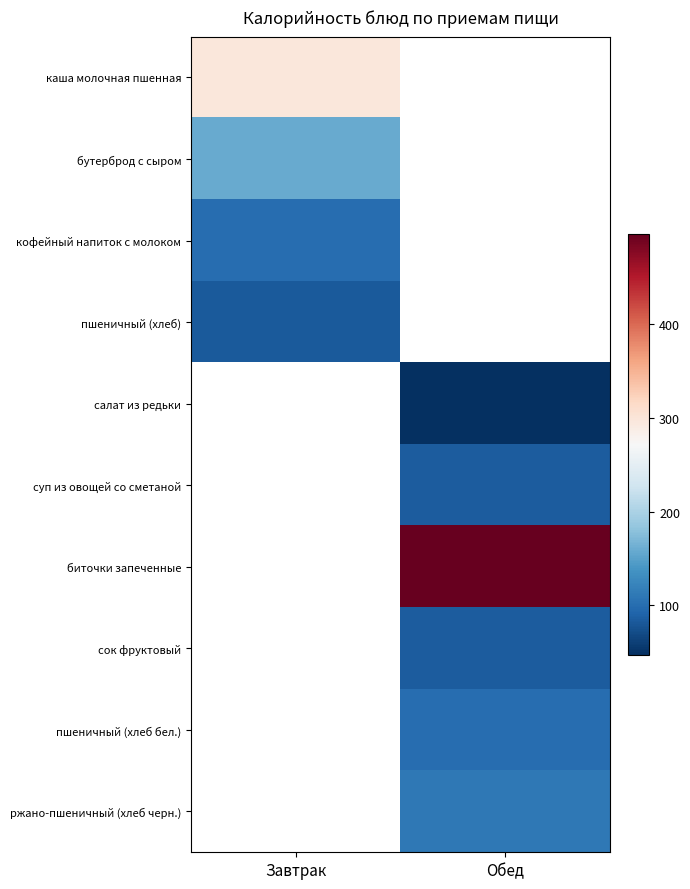

How many data points in пшеничный (хлеб бел.) are above 100?

1